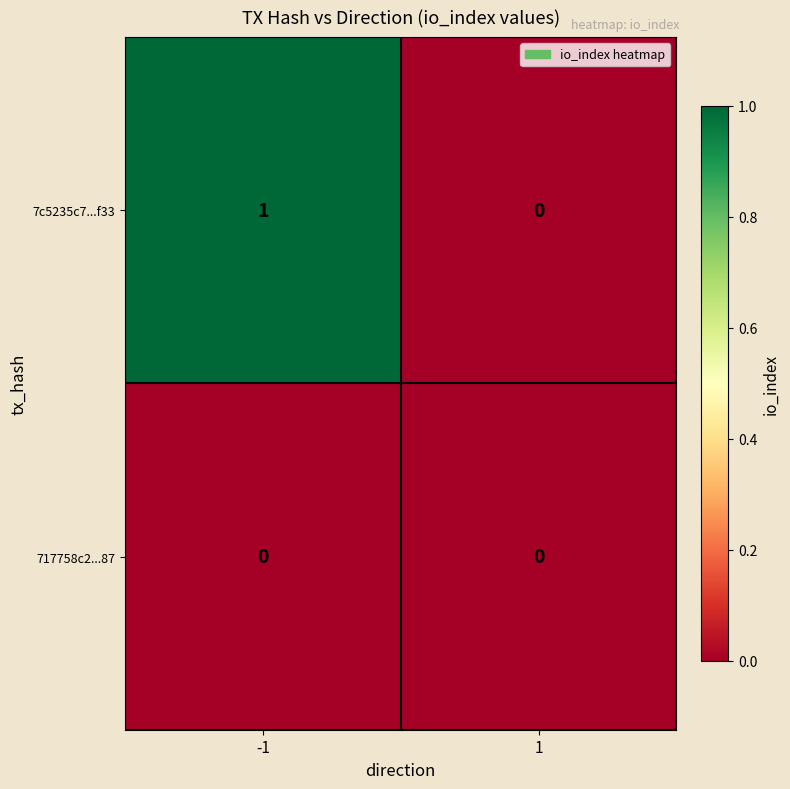

List the series in order of their peak value, lowest first.

717758c2...87, 7c5235c7...f33